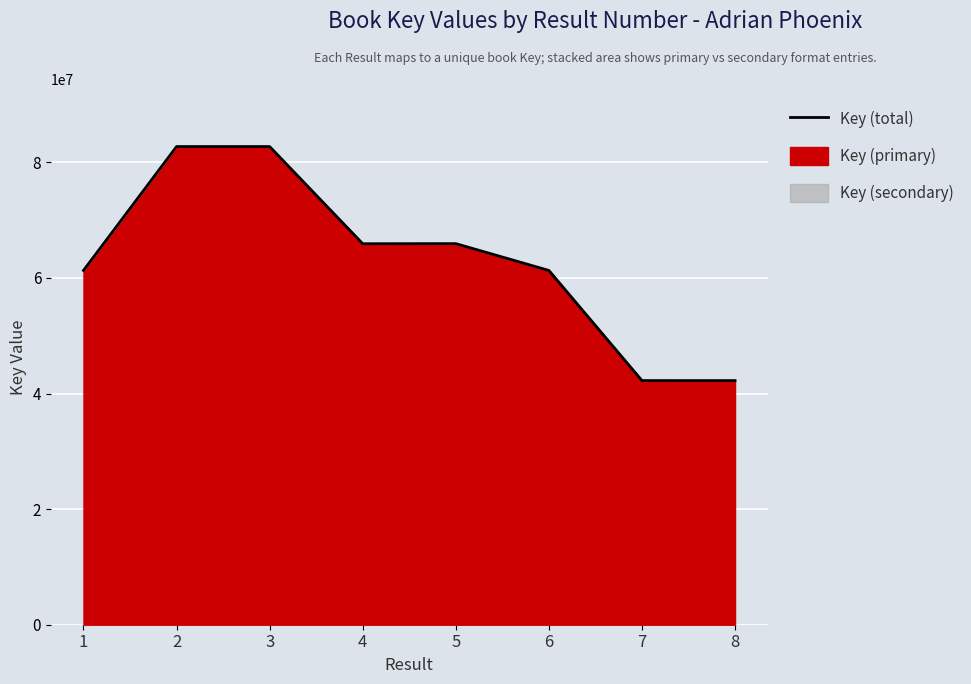

Where is the data nearest to the value 62481629?

1